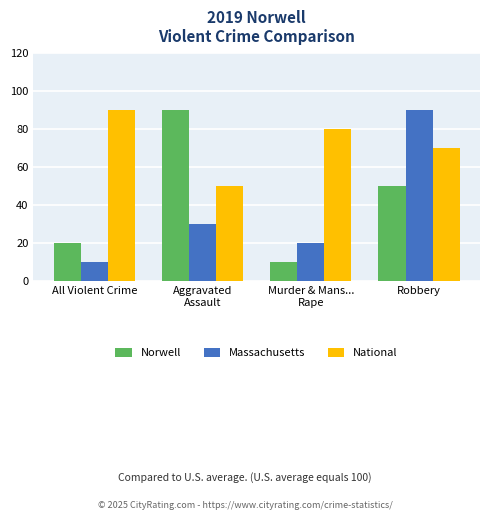

Is it true that Massachusetts equals 2 at Murder & Mans...
Rape?

True